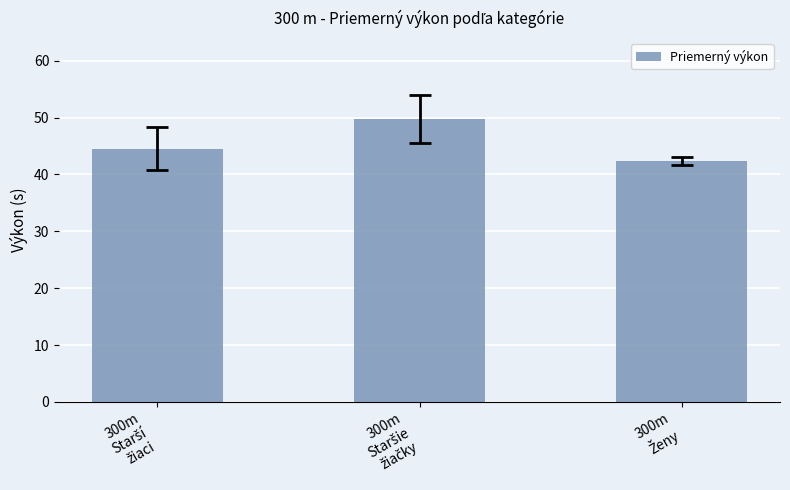

Reading left to right, transcribe all the data shown in this chart.

44.5	49.7	42.3